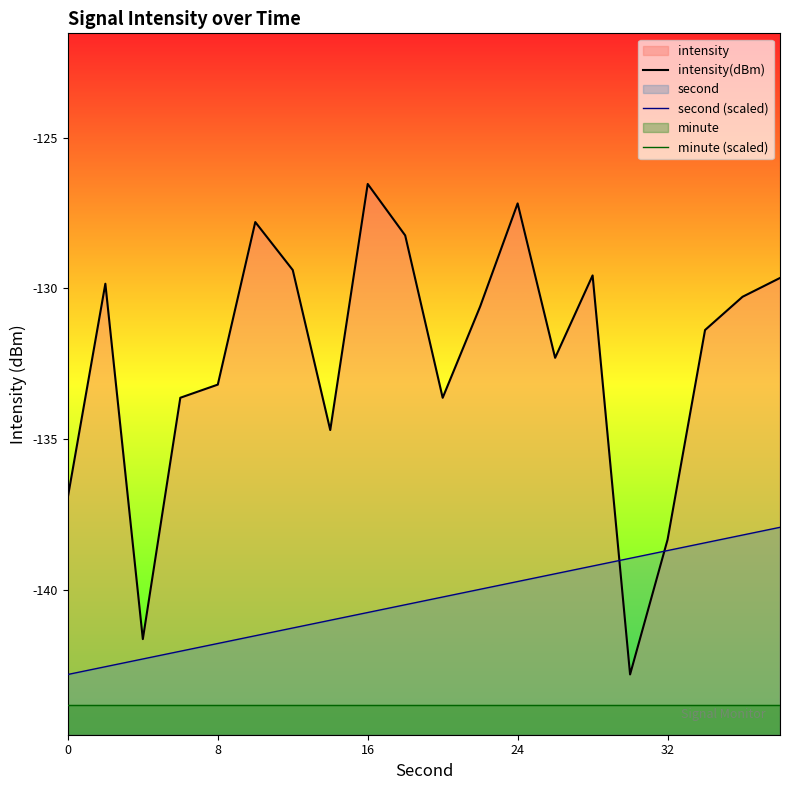

Is it true that intensity(dBm) equals -90.5 at 8?

False